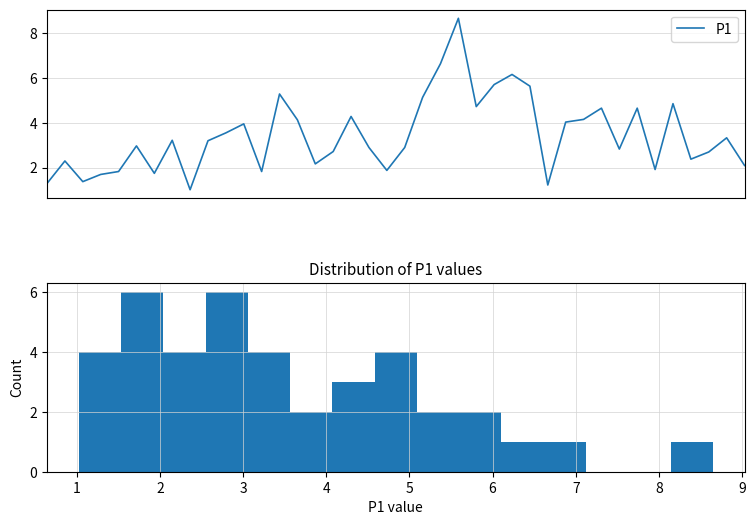

What is the value of the 38th point from the left?

2.7